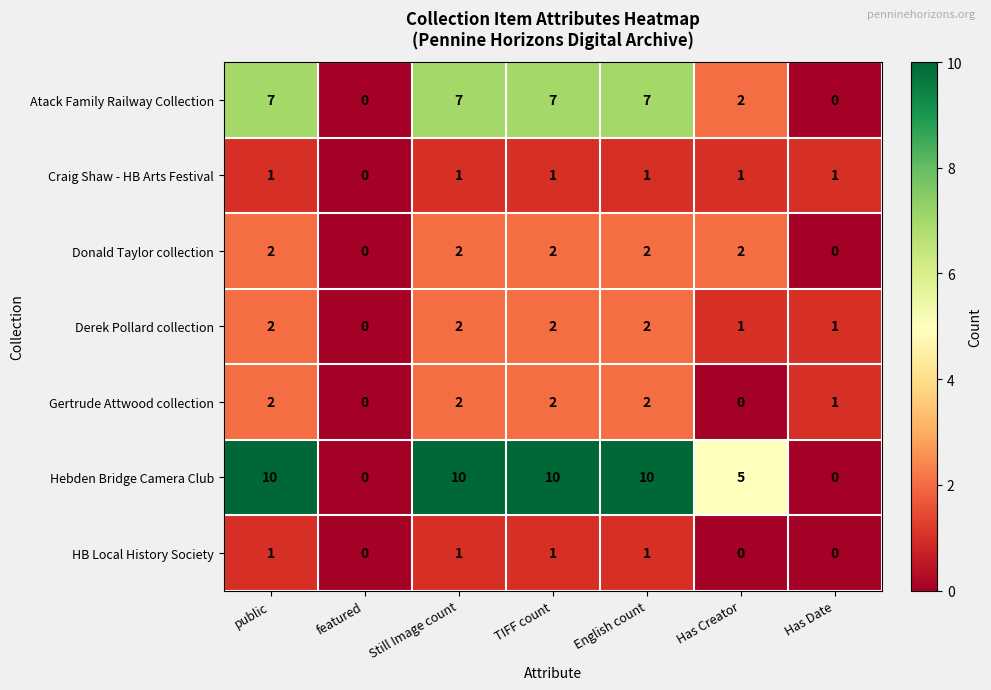

True or false: Derek Pollard collection has a value of 3 at Still Image count.

False